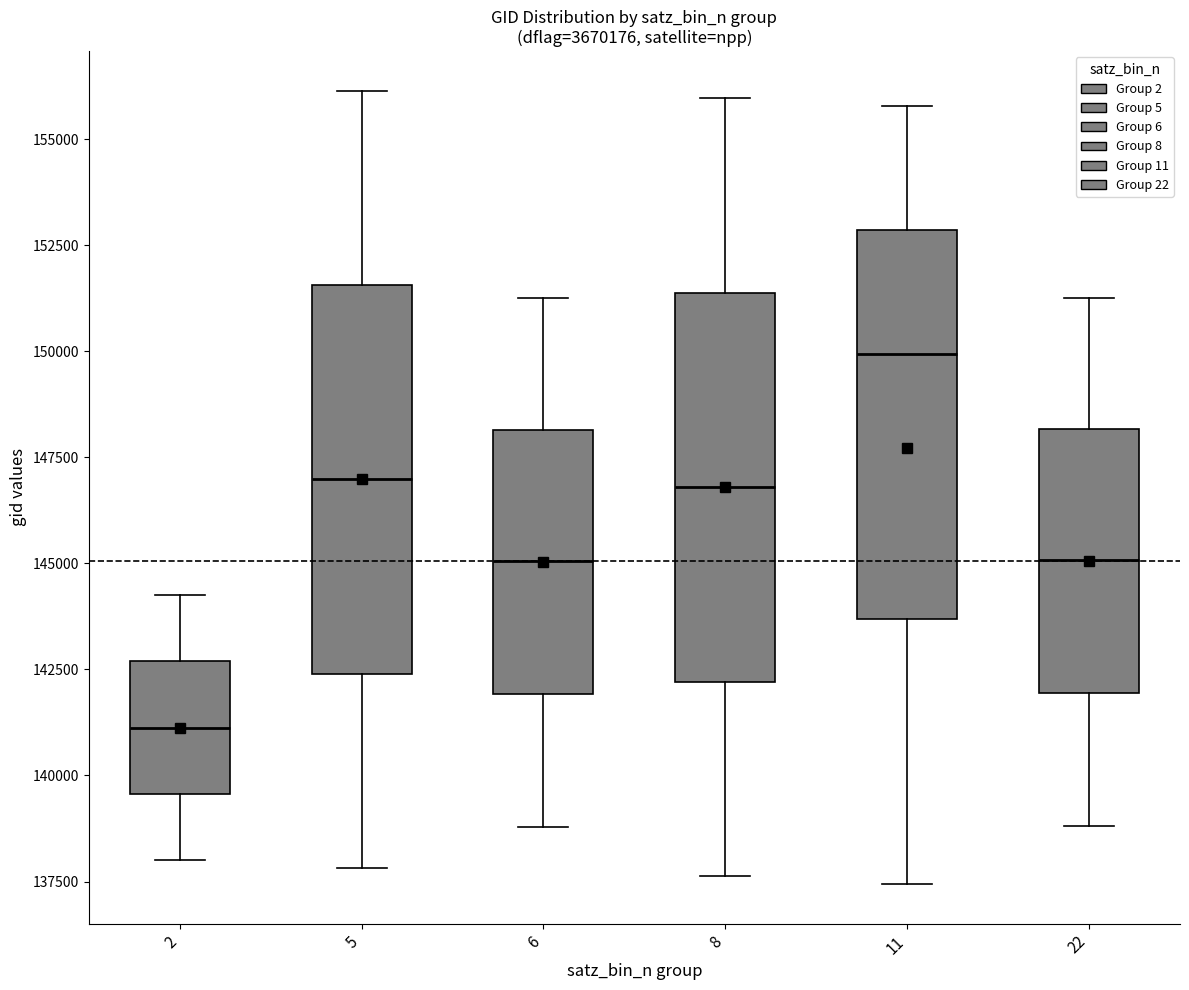

Reading left to right, read every box against the y-axis: the position of its median line, the range the box covers, and the ends of its whiskers. The values are not printed on the chart, so give them approximately, as read against the axis.

2: median 141000, box 139500 to 142500, whiskers 138000 to 144000
5: median 147000, box 142500 to 151500, whiskers 138000 to 156000
6: median 145000, box 142000 to 148000, whiskers 139000 to 151000
8: median 147000, box 142000 to 151500, whiskers 137500 to 156000
11: median 150000, box 143500 to 153000, whiskers 137500 to 156000
22: median 145000, box 142000 to 148000, whiskers 139000 to 151500